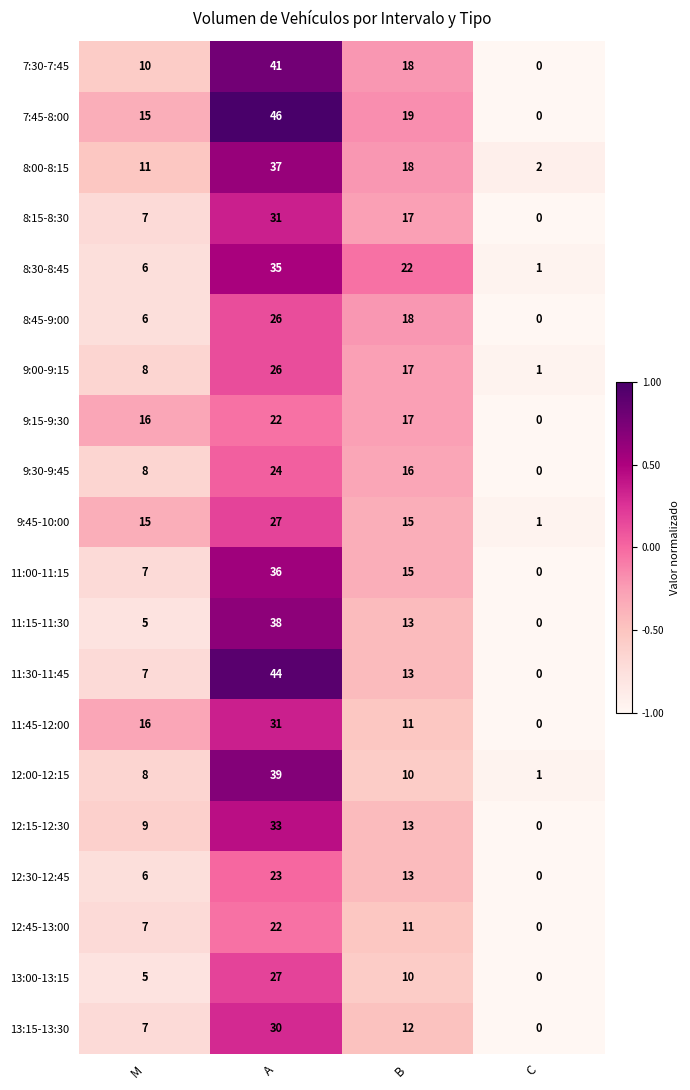

What is the minimum value shown in the chart?

0